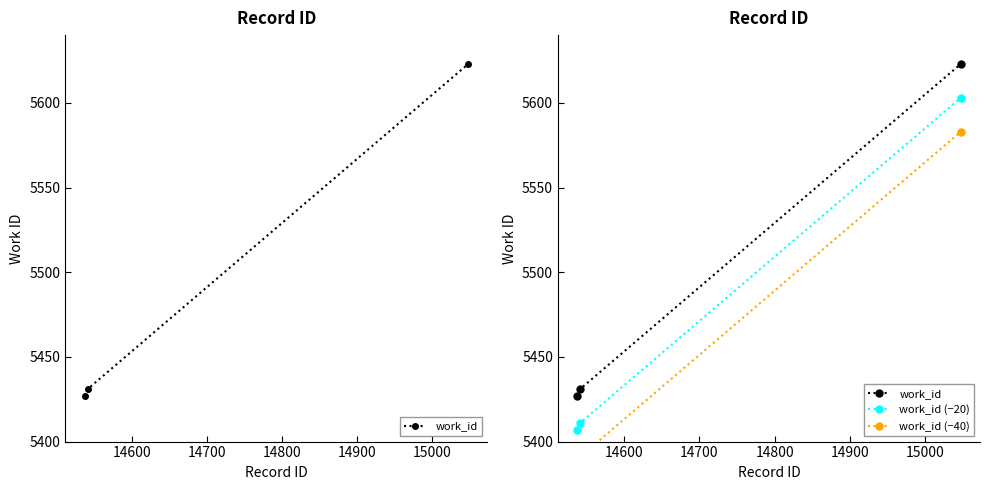

True or false: work_id has a value of 2138 at 14500.

False